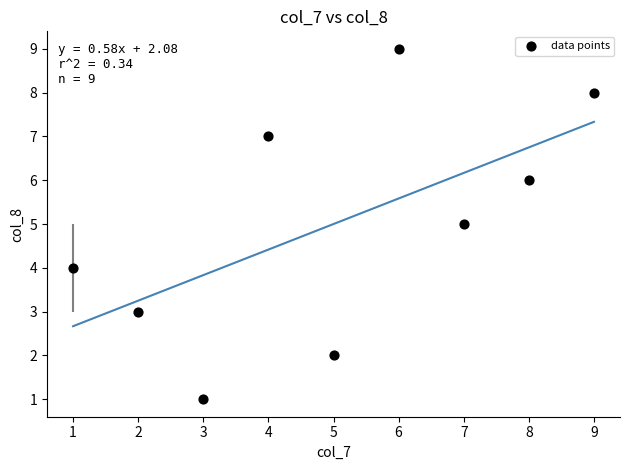

What is the average Y value?

5